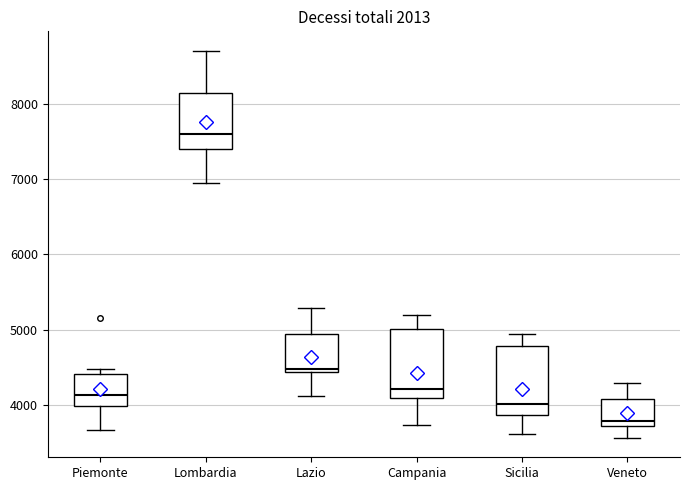

Which box has the highest median line?

Lombardia